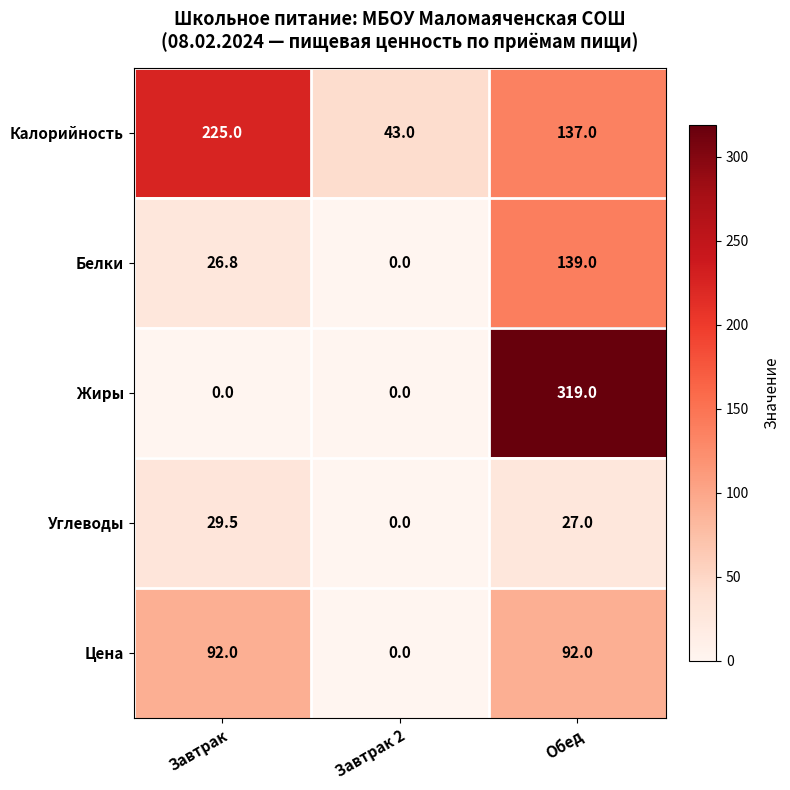

At which category is the sum across all series the highest?

Обед